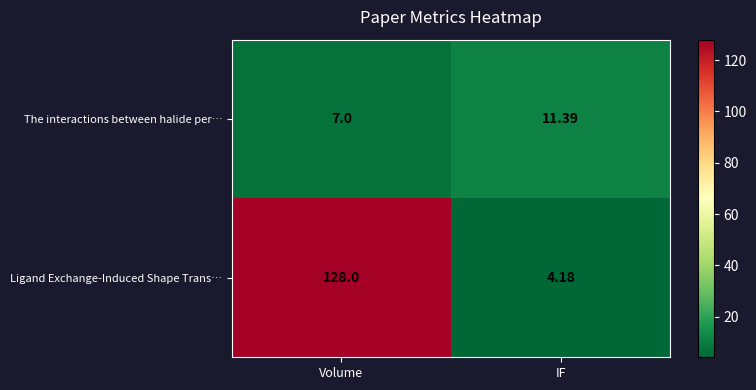

Between Volume and IF, which series saw the biggest shift?

Ligand Exchange-Induced Shape Trans…